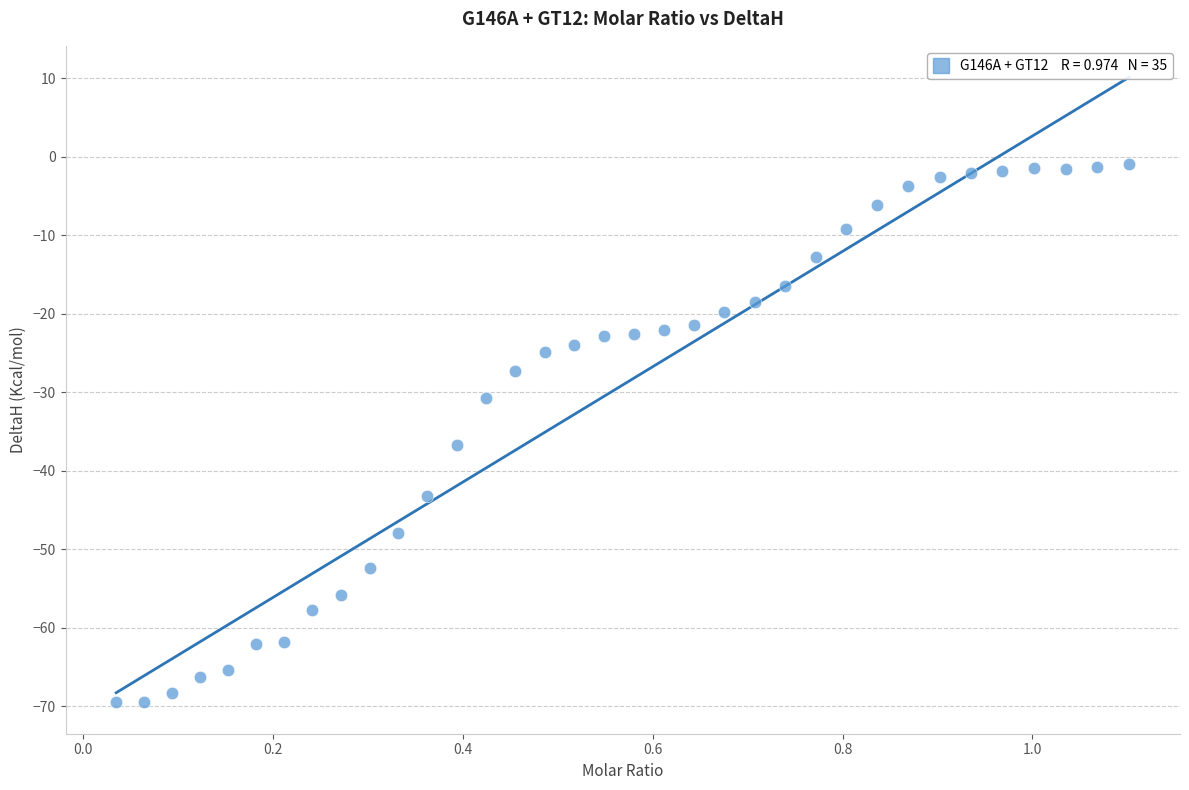

What is the range of Y values (max minus min)?

68.6